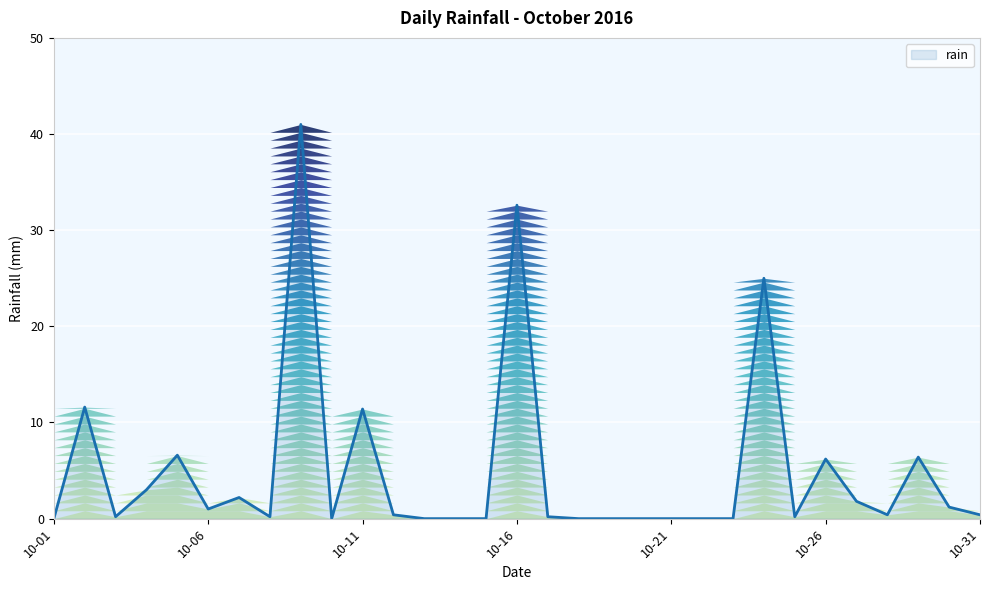

What is the maximum value shown in the chart?

41.0